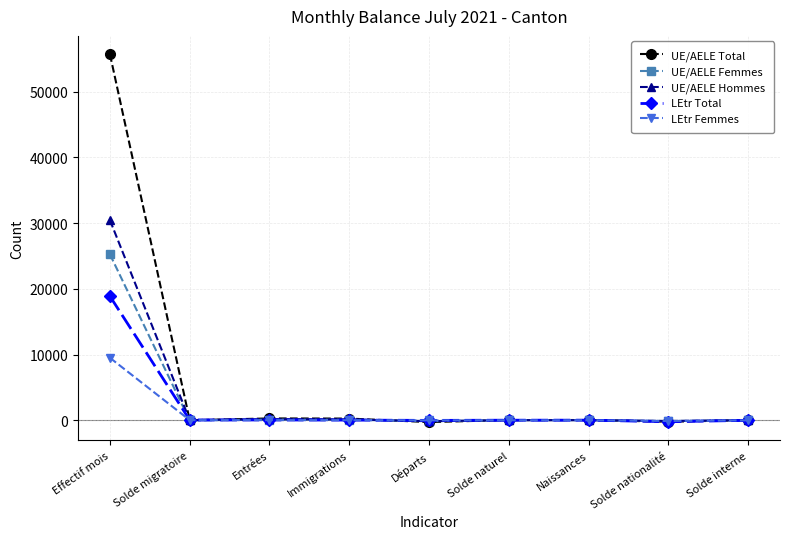

True or false: UE/AELE Hommes has more than 0 interior local peaks.

True